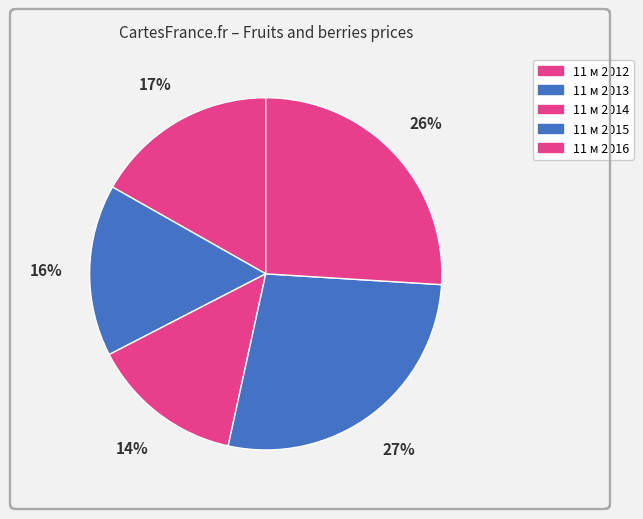

Is it true that 11 м 2012 is 17% of the pie?

True